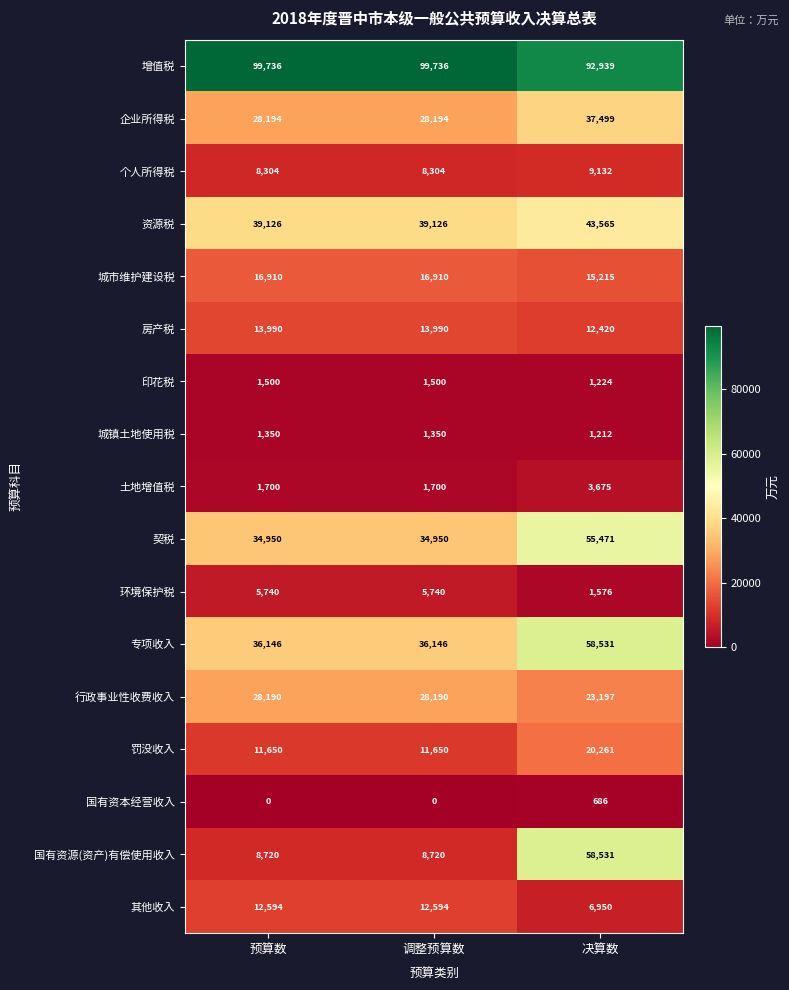

The value of 罚没收入 at 预算数 is 16786. True or false?

False